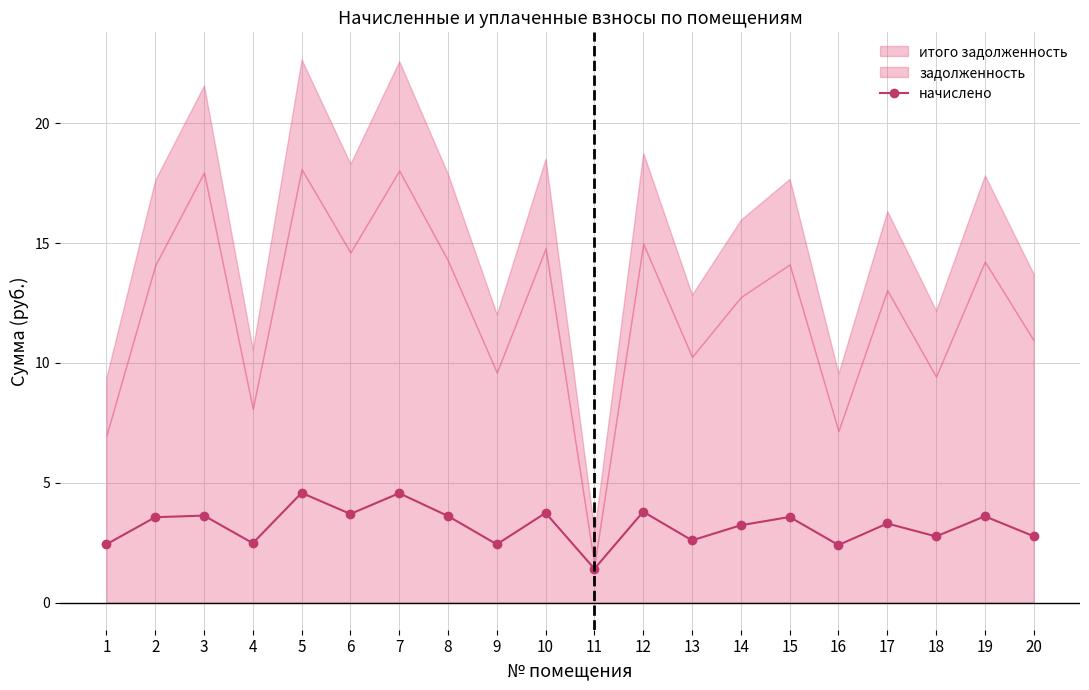

What is the change in value from 6 to 7?

+0.9